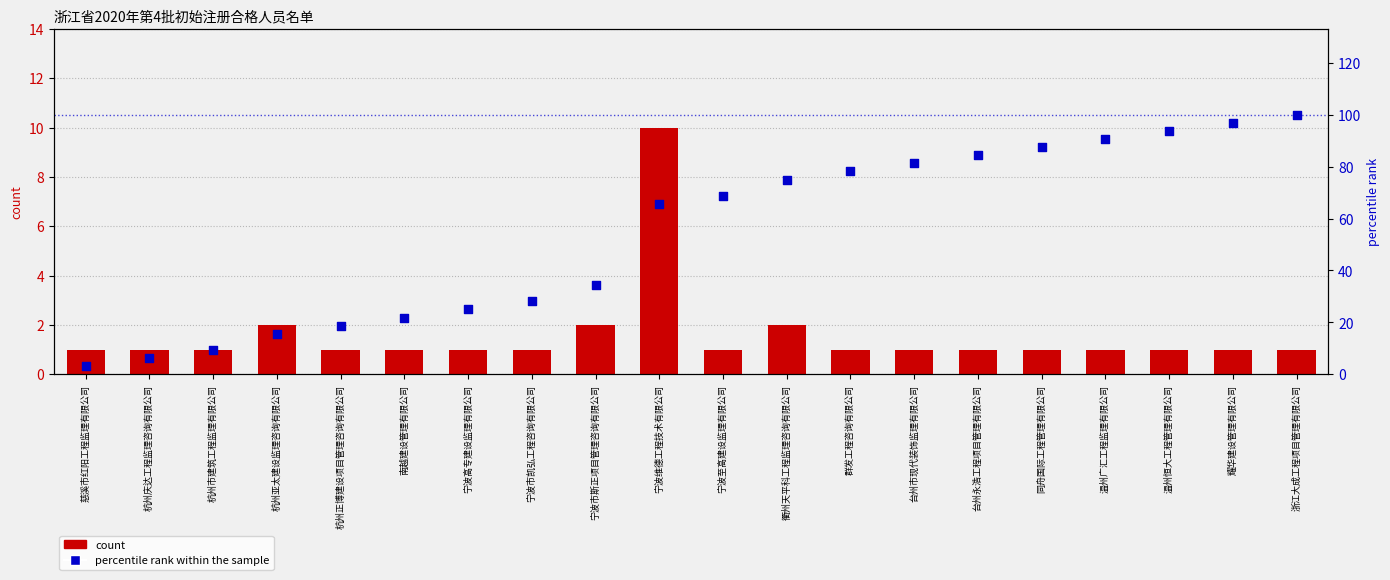

What are all the series names shown in the legend?

count, percentile rank within the sample